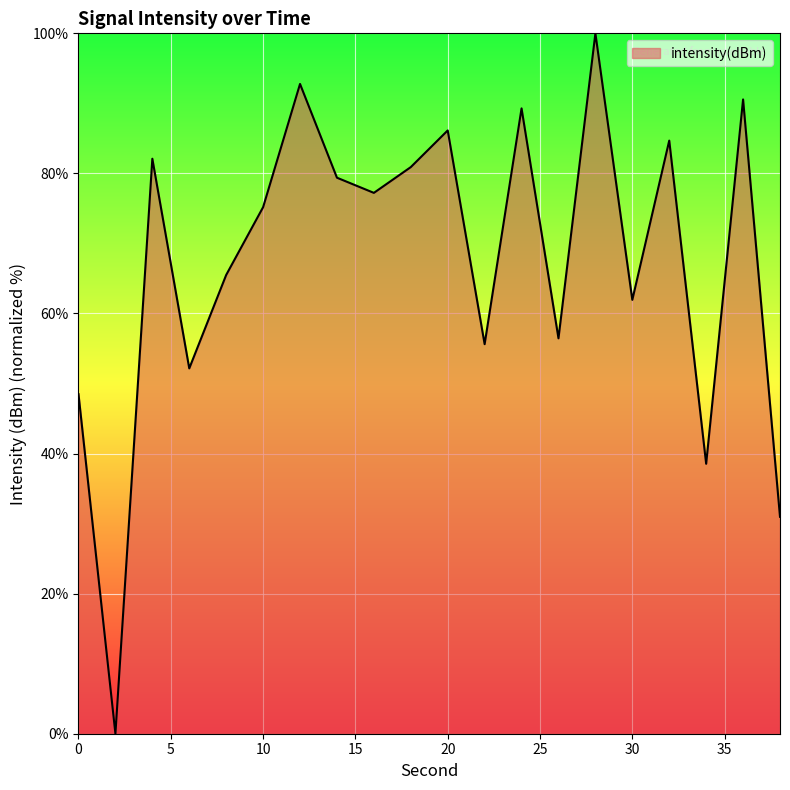

What is the maximum value shown in the chart?

100.0